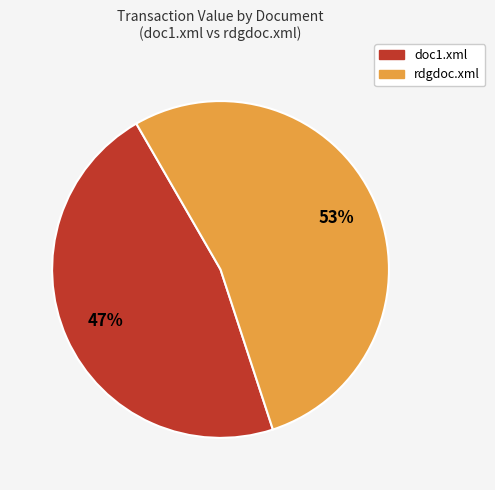

True or false: rdgdoc.xml accounts for 53% of the total.

True